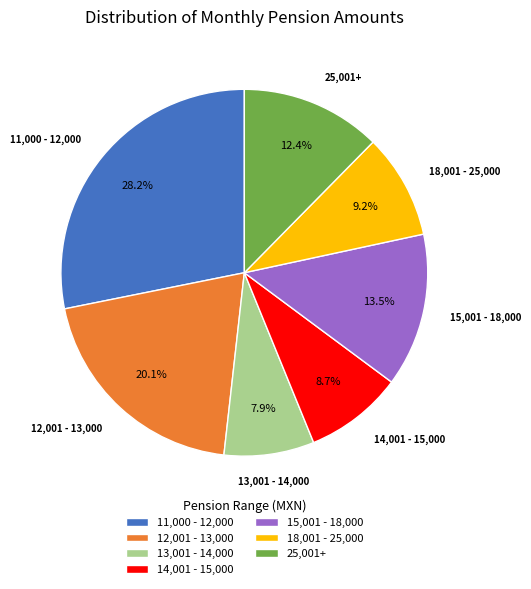

Between 11,000 - 12,000 and 18,001 - 25,000, which is larger?

11,000 - 12,000